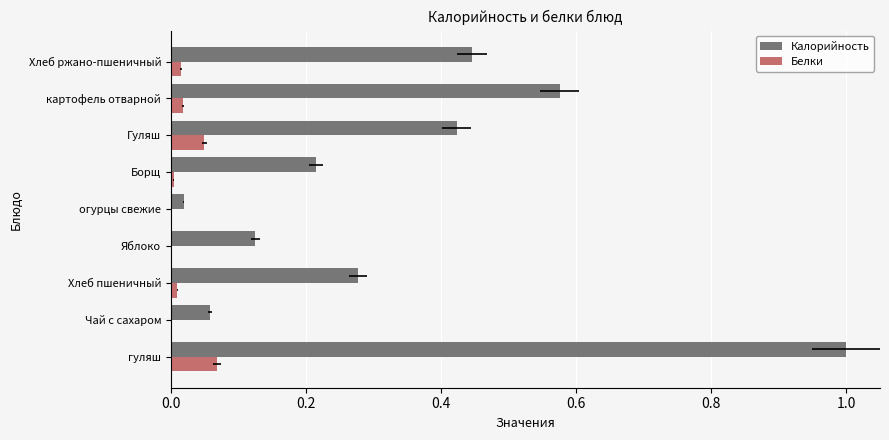

Is it true that Калорийность equals 0.1 at Чай с сахаром?

True